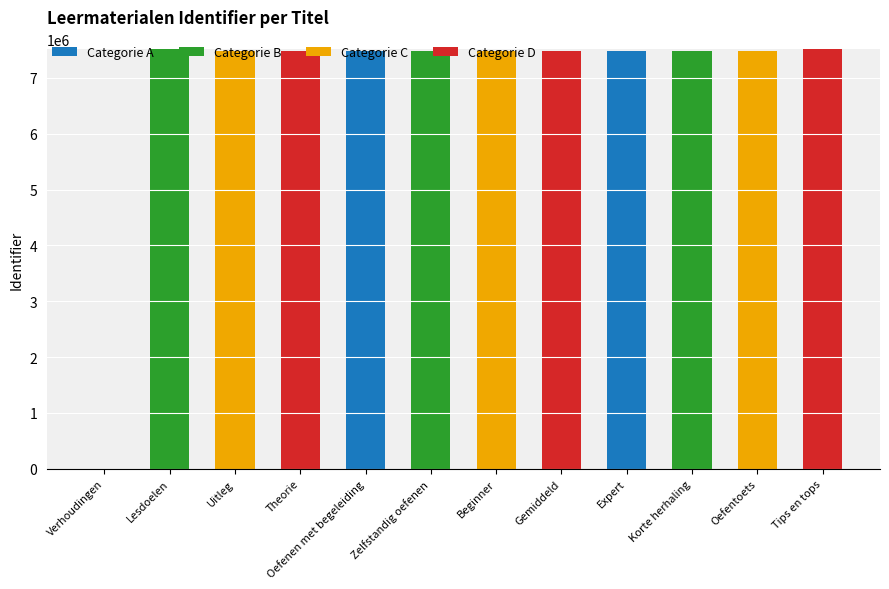

What is the maximum value for Categorie A?

7480731